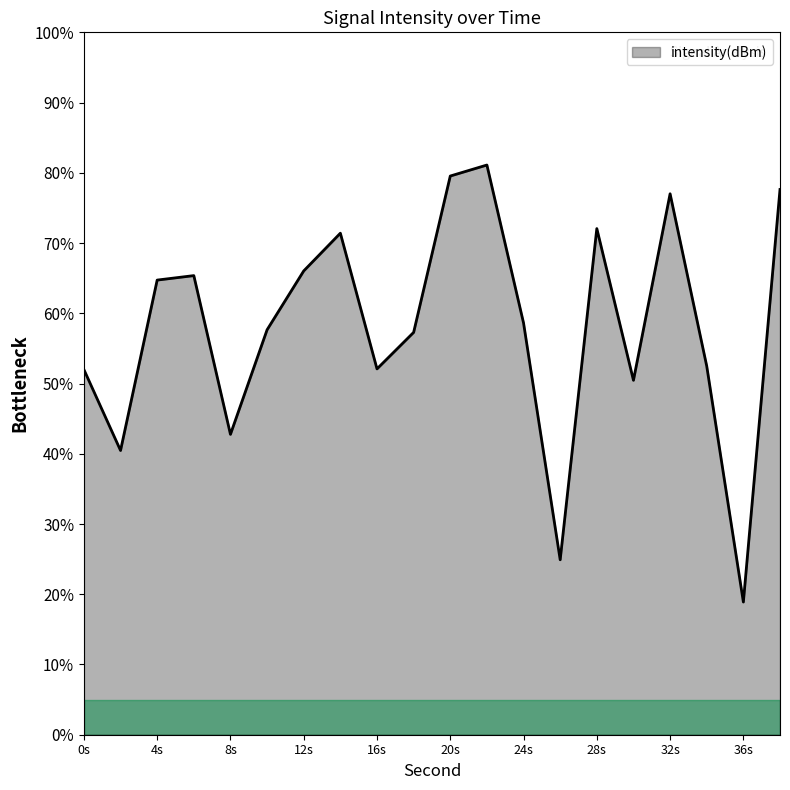

What is the sum of all values?

1162.5